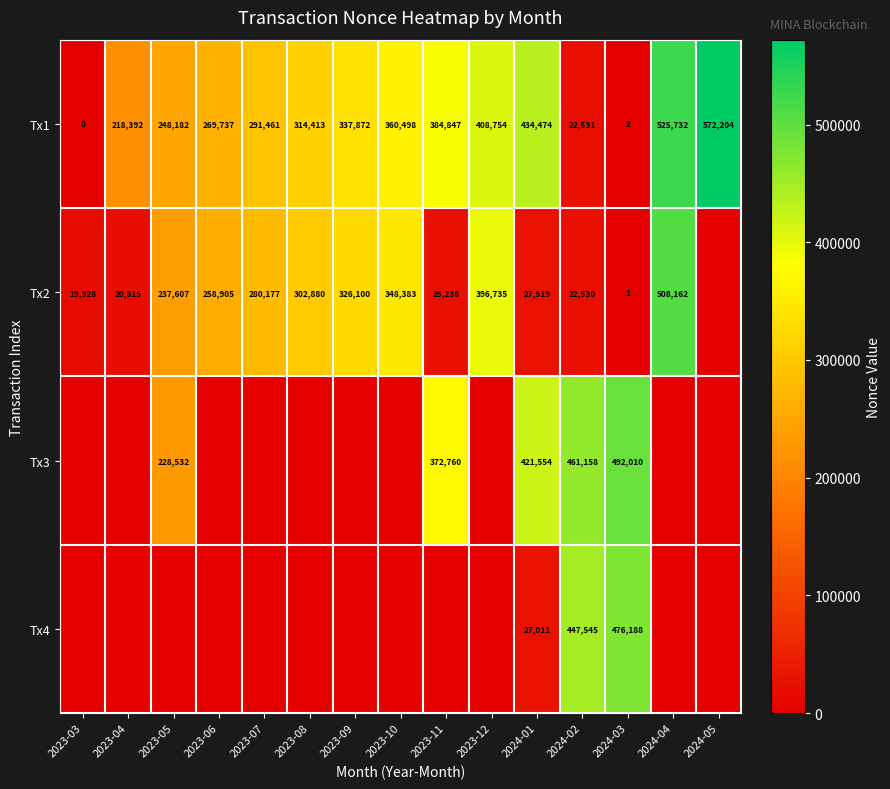

Which has a higher value, 2023-06 or 2024-05?

2024-05